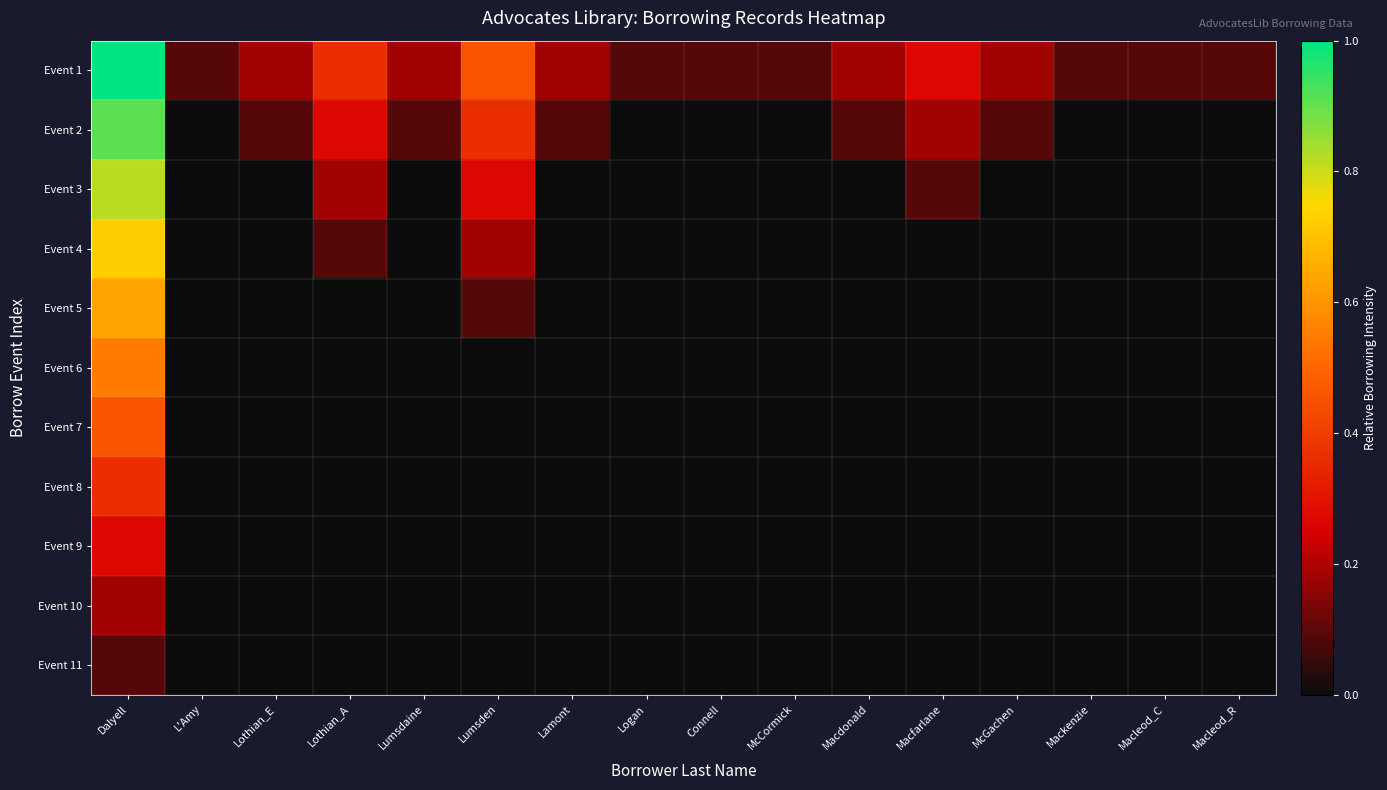

Which series has the widest spread of values?

Event 1